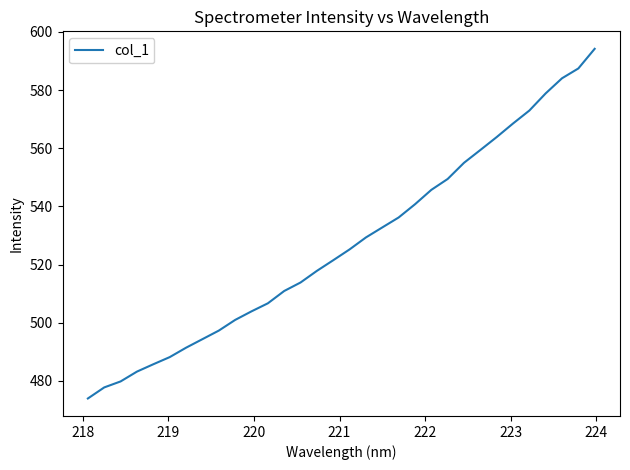

What is the greatest value displayed?

594.2